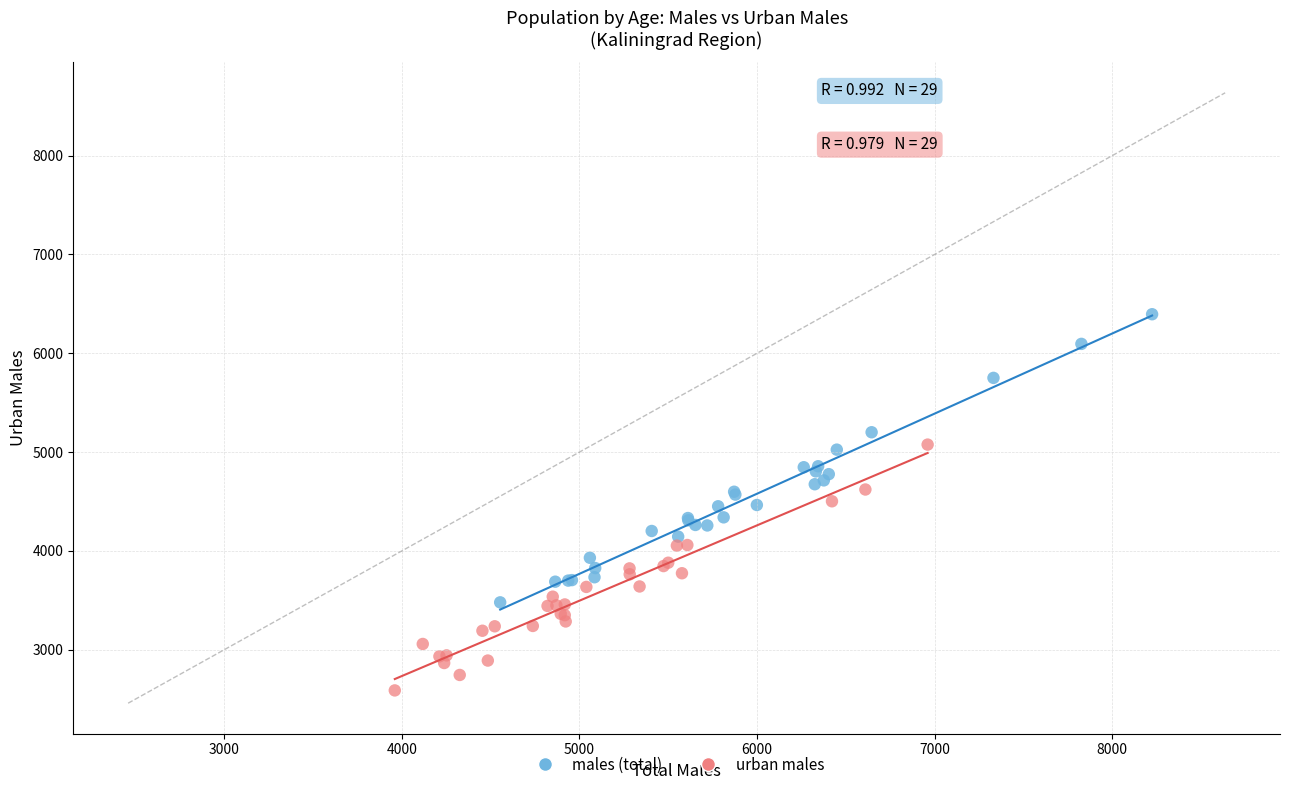

Which series reaches the minimum Y coordinate?

urban males